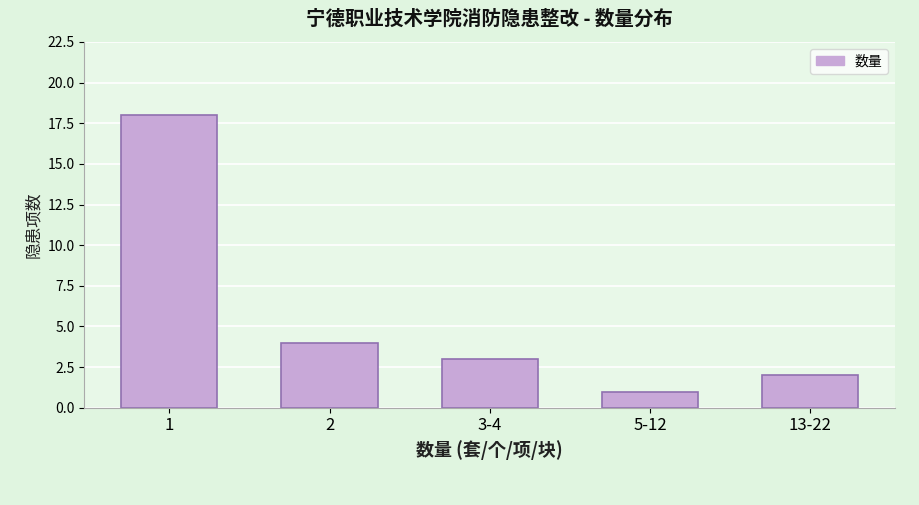

Reading right to left, list all the values displayed in this chart.

2	1	3	4	18